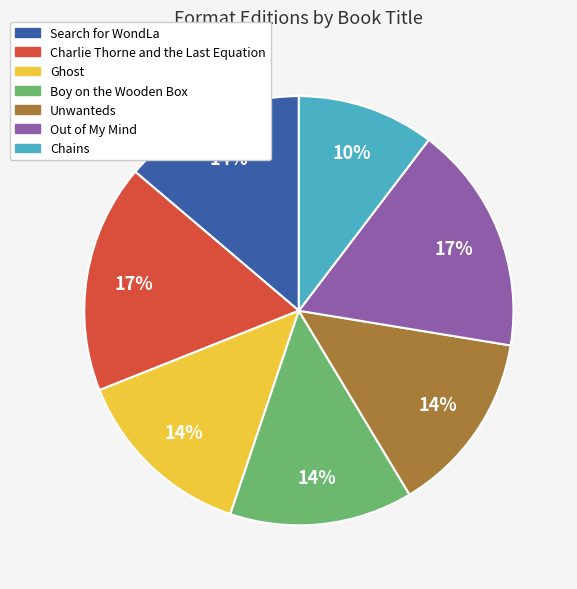

What is the smallest slice in the pie chart?

Chains